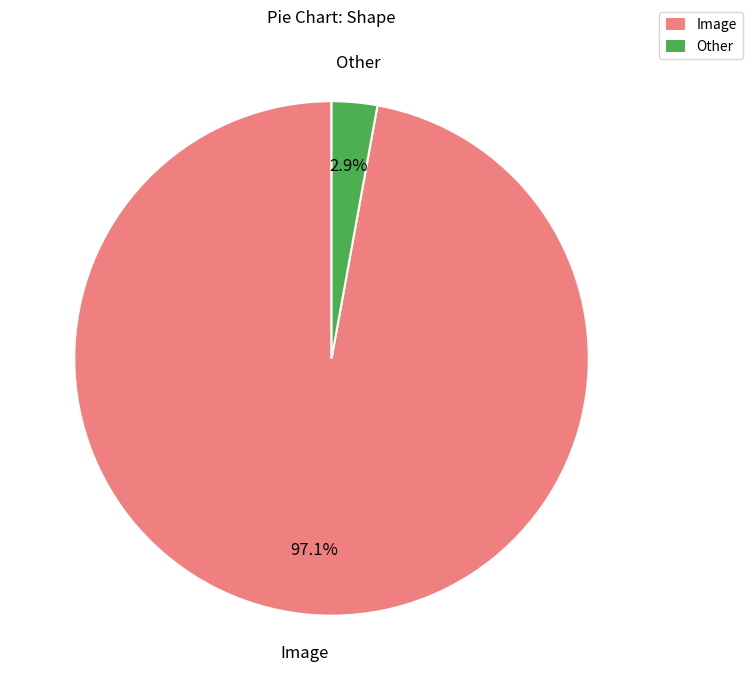

To the nearest percent, what is the difference between the Other and Image slice percentages?

94%